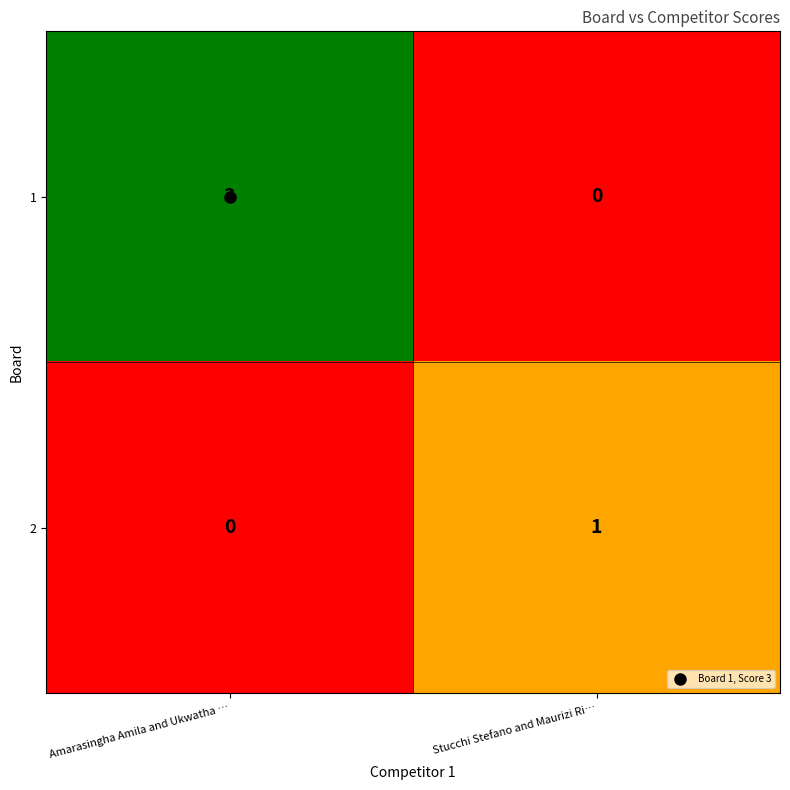

Between Amarasingha Amila and Ukwatha … and Stucchi Stefano and Maurizi Ri…, which series saw the biggest shift?

1